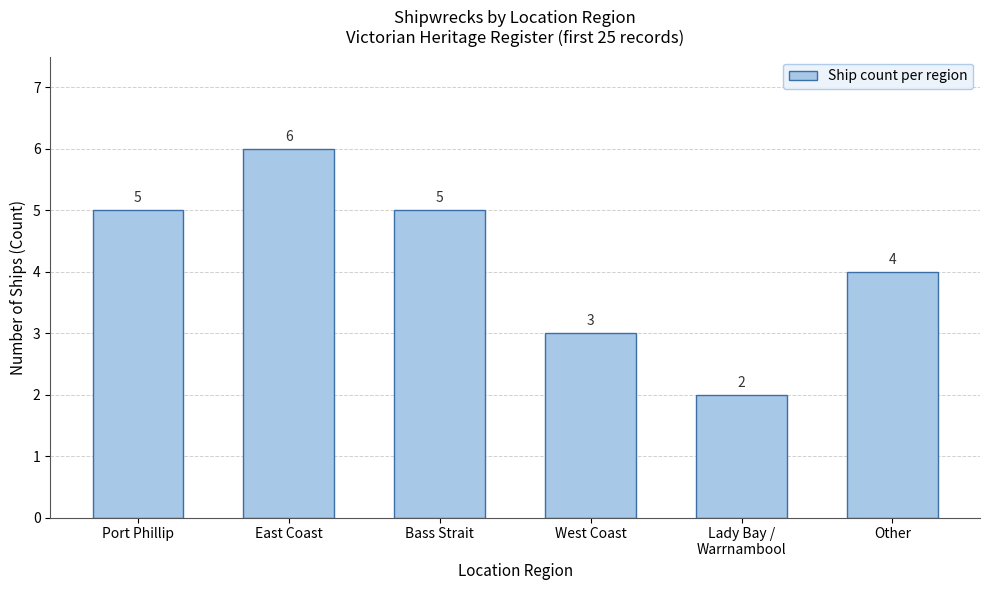

At which category does the chart reach its peak across all series?

East Coast